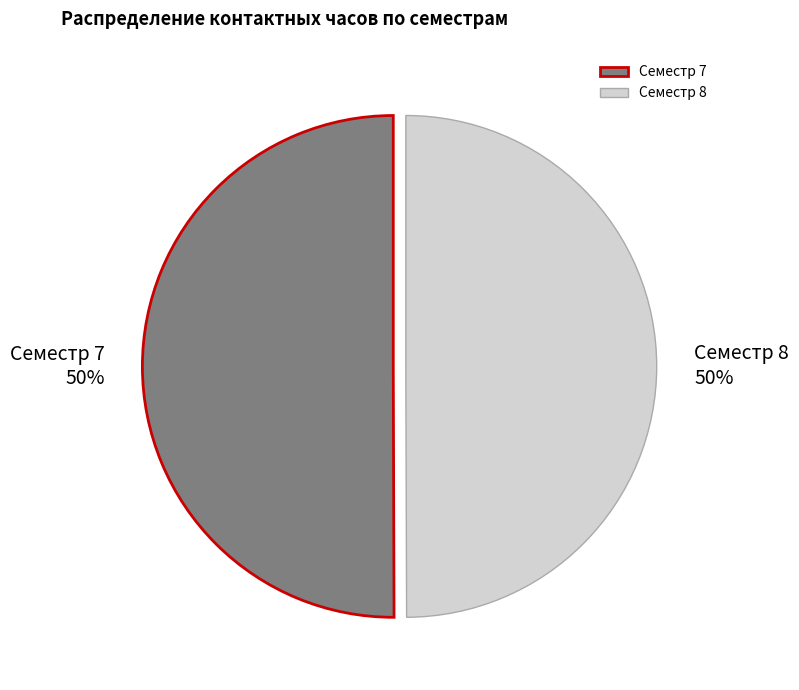

Approximately how many times larger is the value at Семестр 8 compared to Семестр 7?

1.0